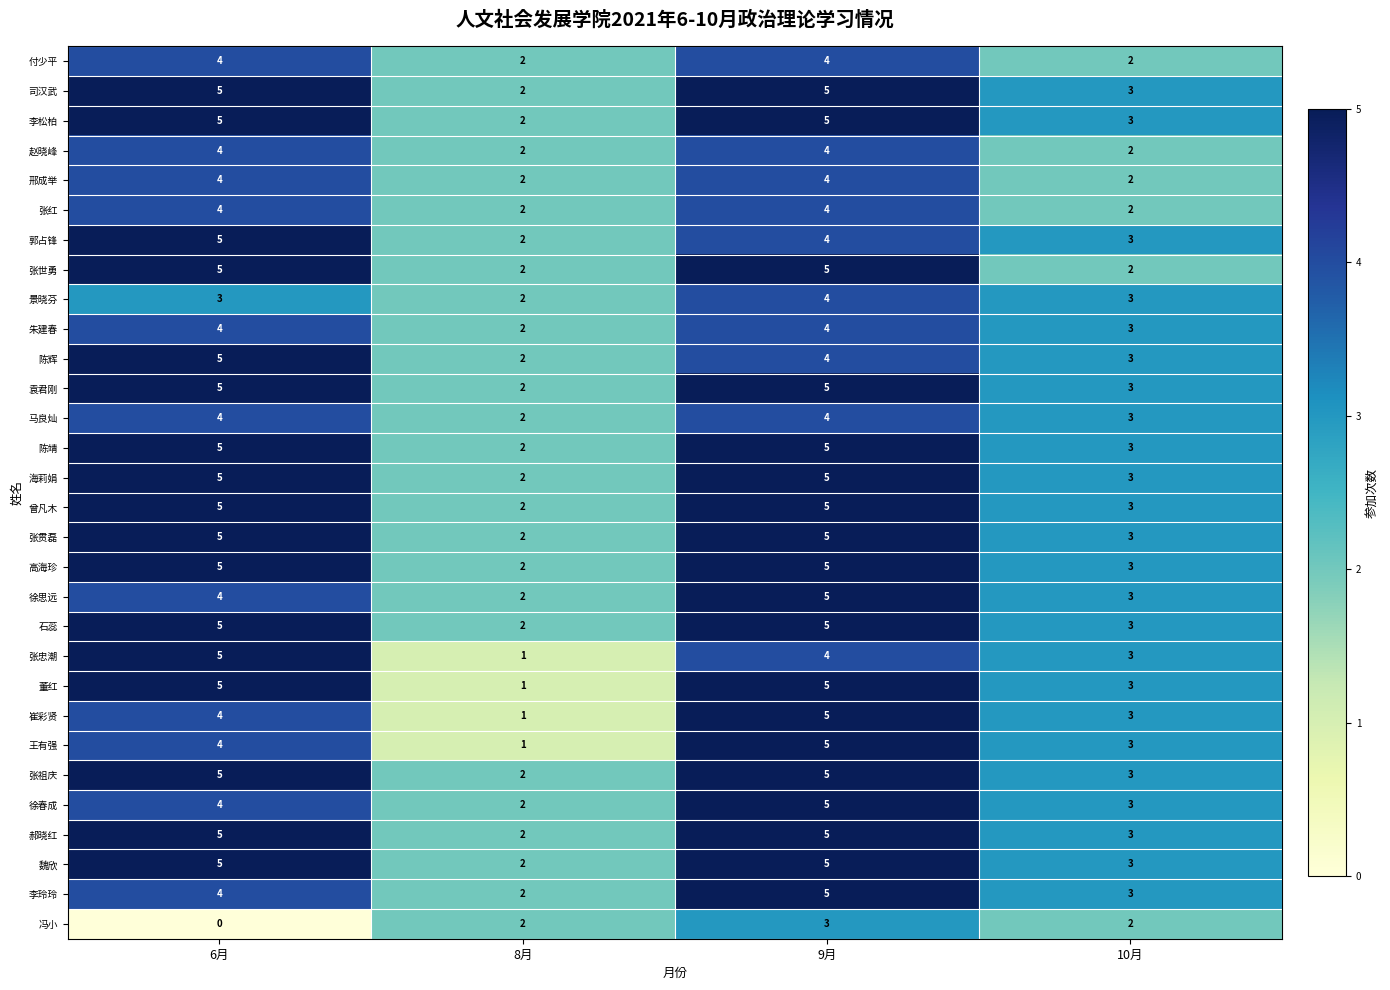

True or false: 张忠潮 has a value of 2 at 10月.

False